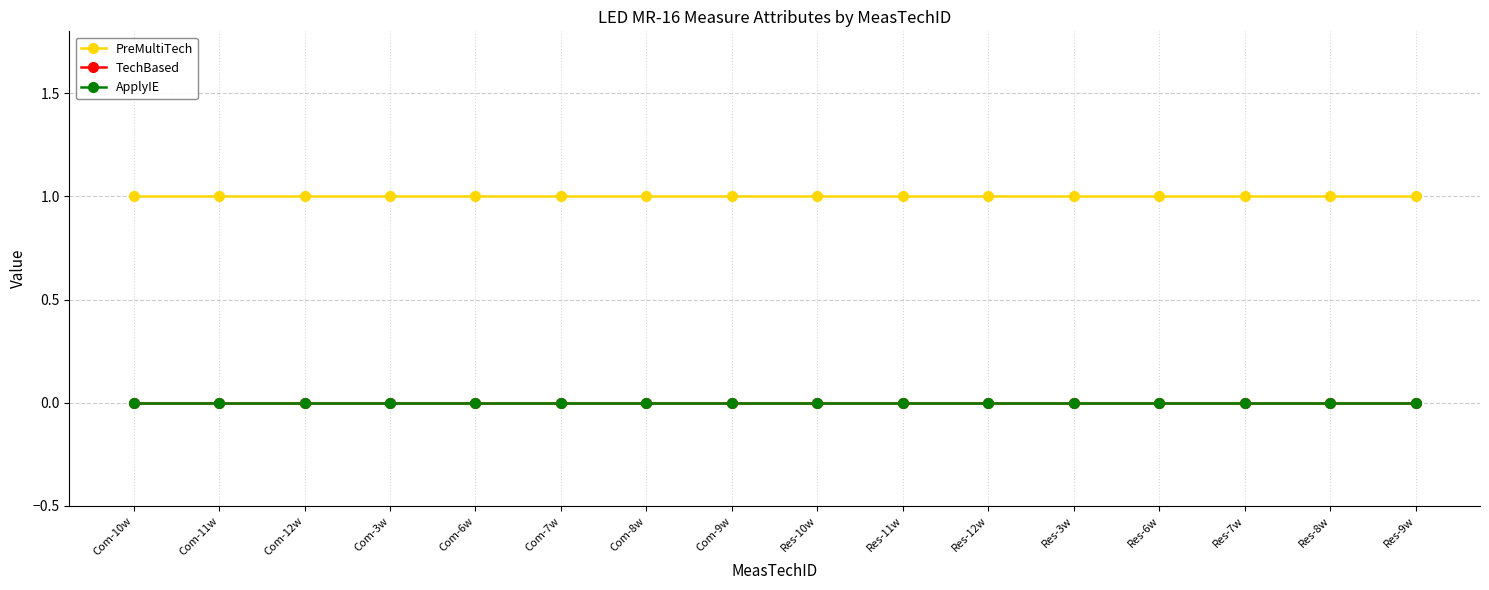

What are all the series names shown in the legend?

PreMultiTech, TechBased, ApplyIE